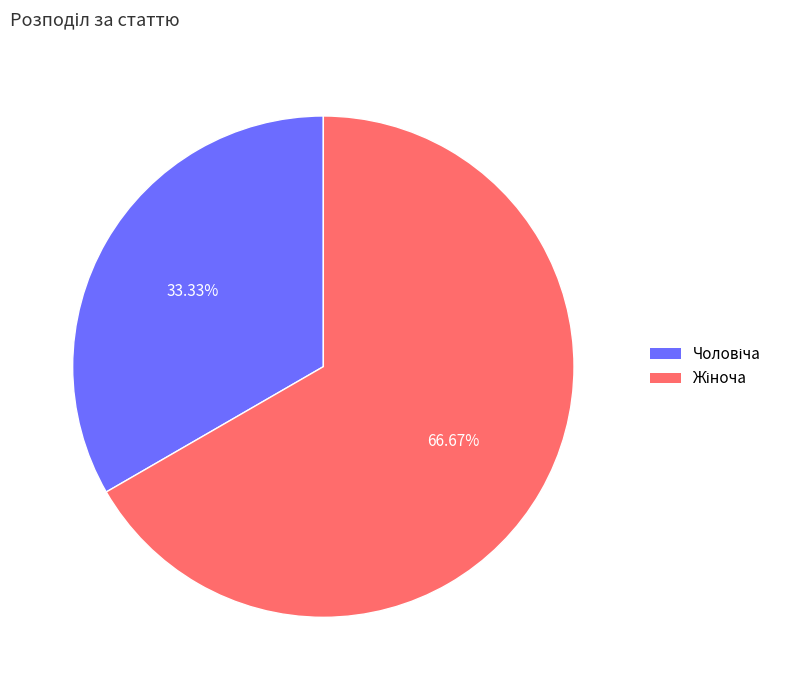

Is there any slice that represents more than half of the pie?

Yes